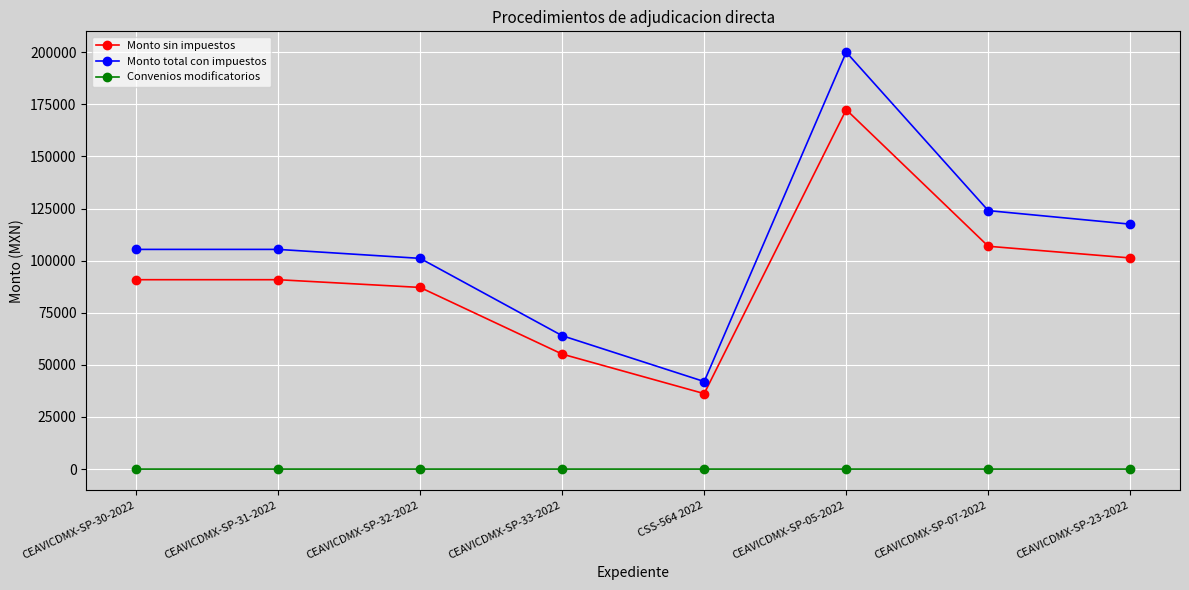

At which category is the sum across all series the highest?

CEAVICDMX-SP-05-2022